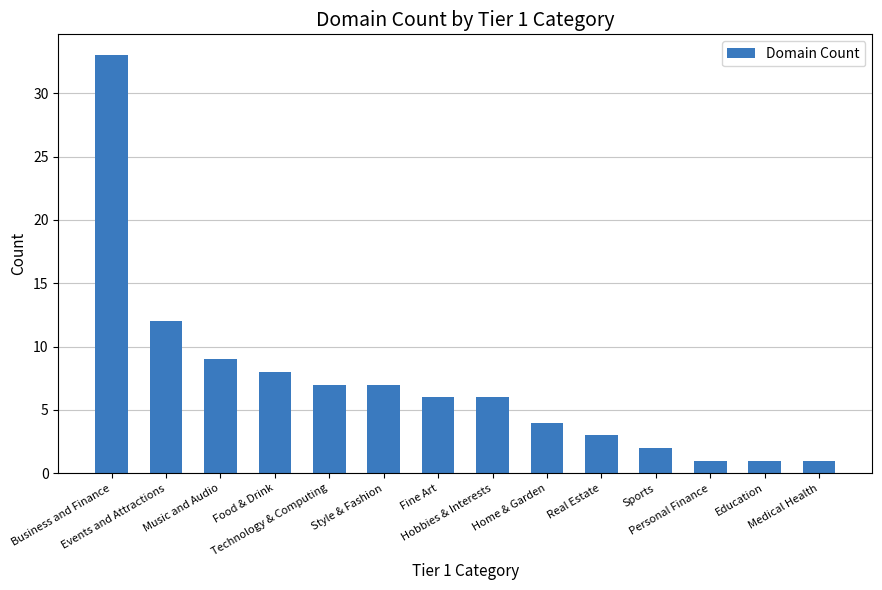

What is the maximum value shown in the chart?

33